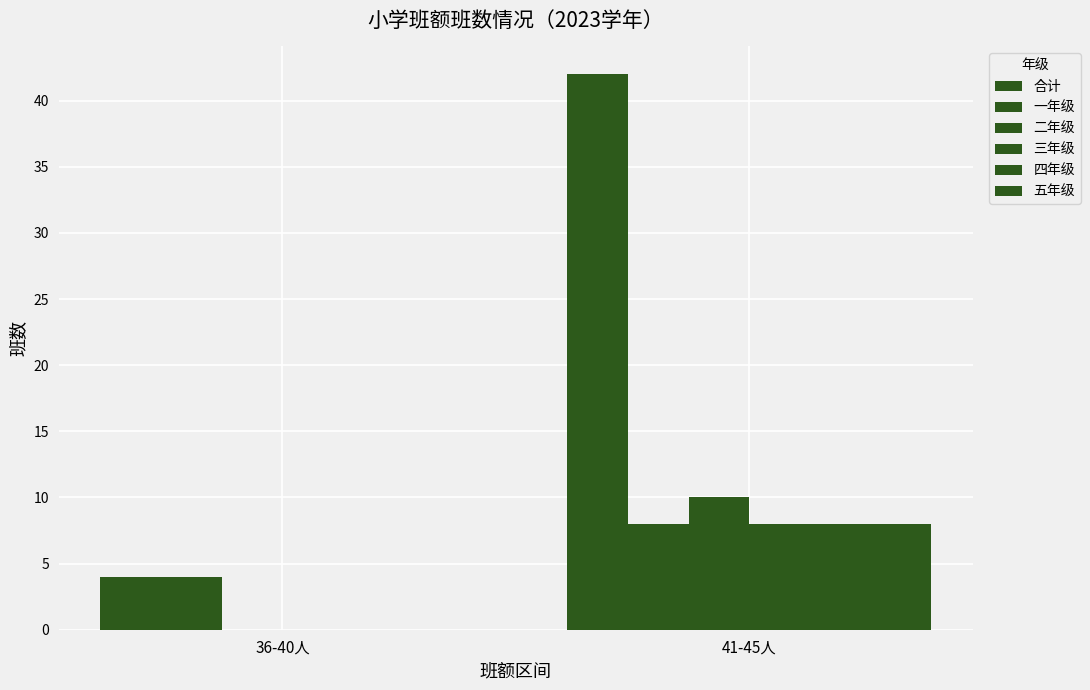

Does the chart contain stacked bars?

No